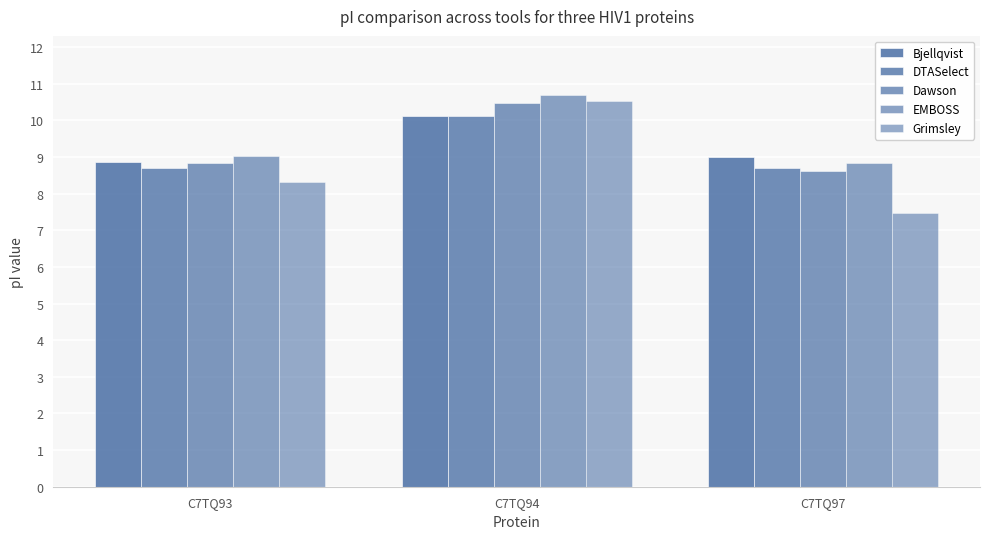

Reading left to right, extract all data points from this chart.

Bjellqvist: C7TQ93=8.9	C7TQ94=10.1	C7TQ97=9.0
DTASelect: C7TQ93=8.7	C7TQ94=10.1	C7TQ97=8.7
Dawson: C7TQ93=8.8	C7TQ94=10.5	C7TQ97=8.6
EMBOSS: C7TQ93=9.0	C7TQ94=10.7	C7TQ97=8.8
Grimsley: C7TQ93=8.3	C7TQ94=10.5	C7TQ97=7.5